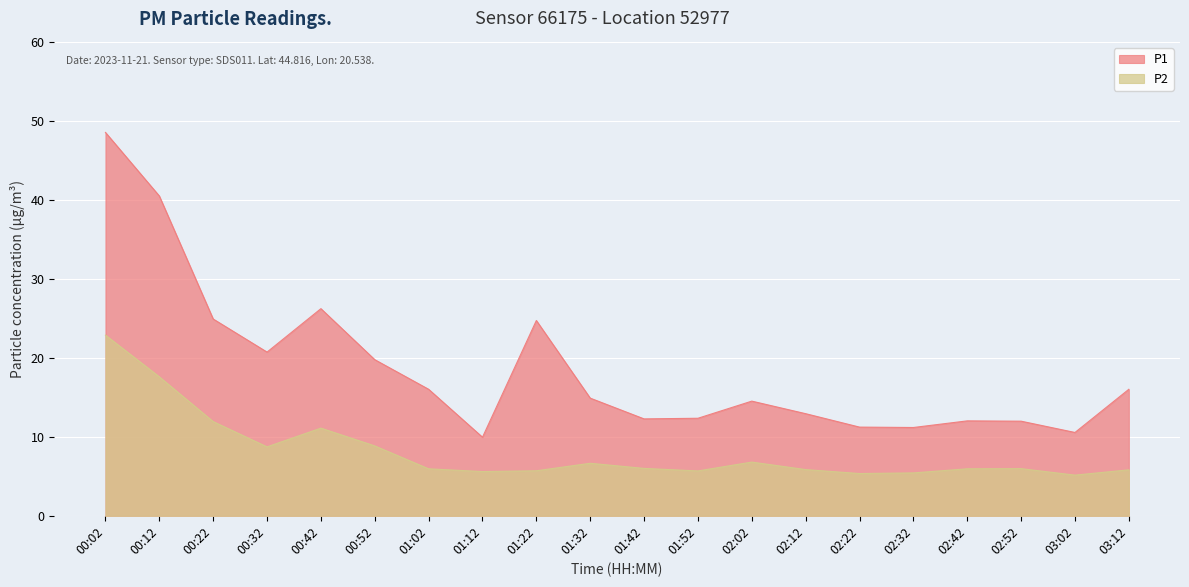

True or false: P1 and P2 cross at least once.

False